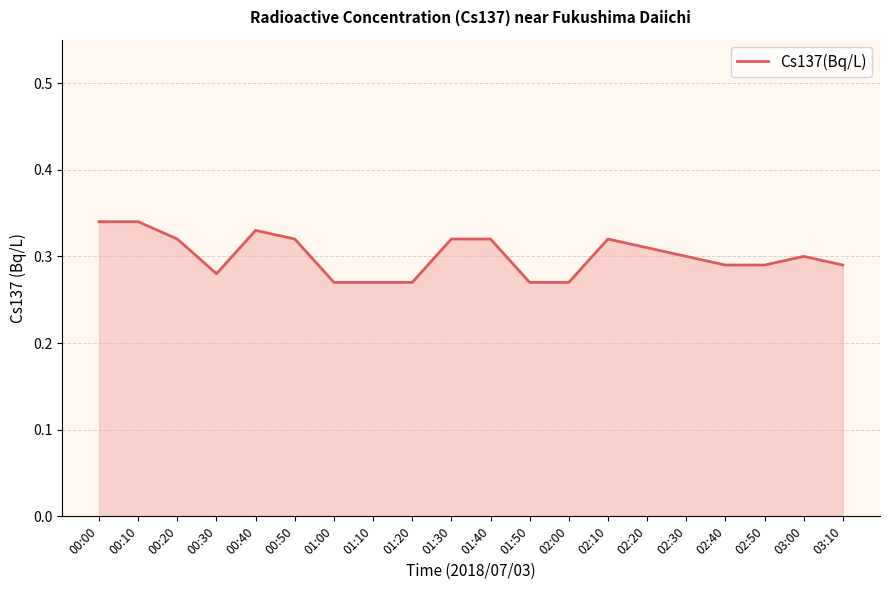

What position from the right is 02:30?

5